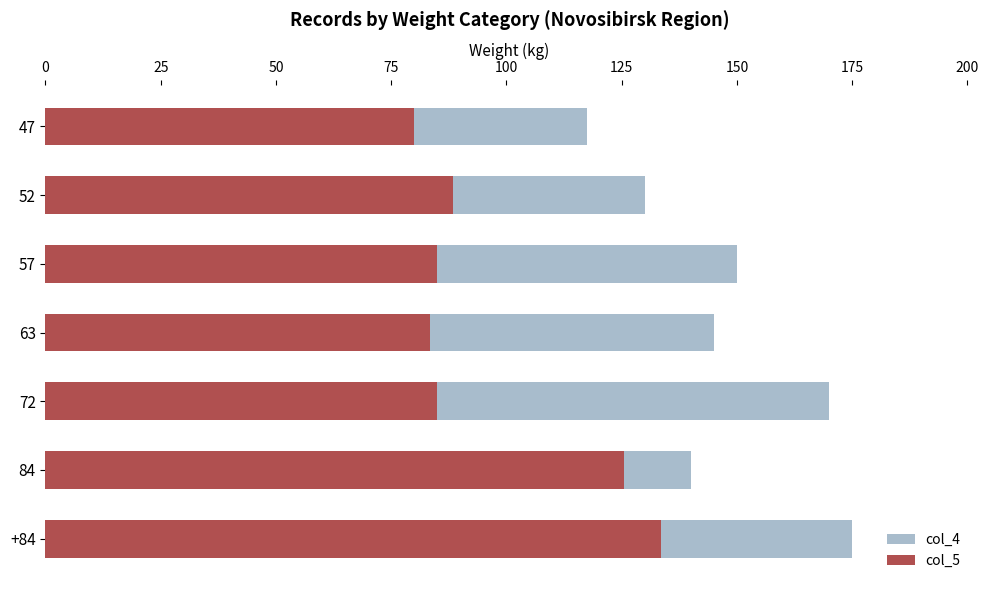

Is it true that col_4 equals 64.0 at 47?

False